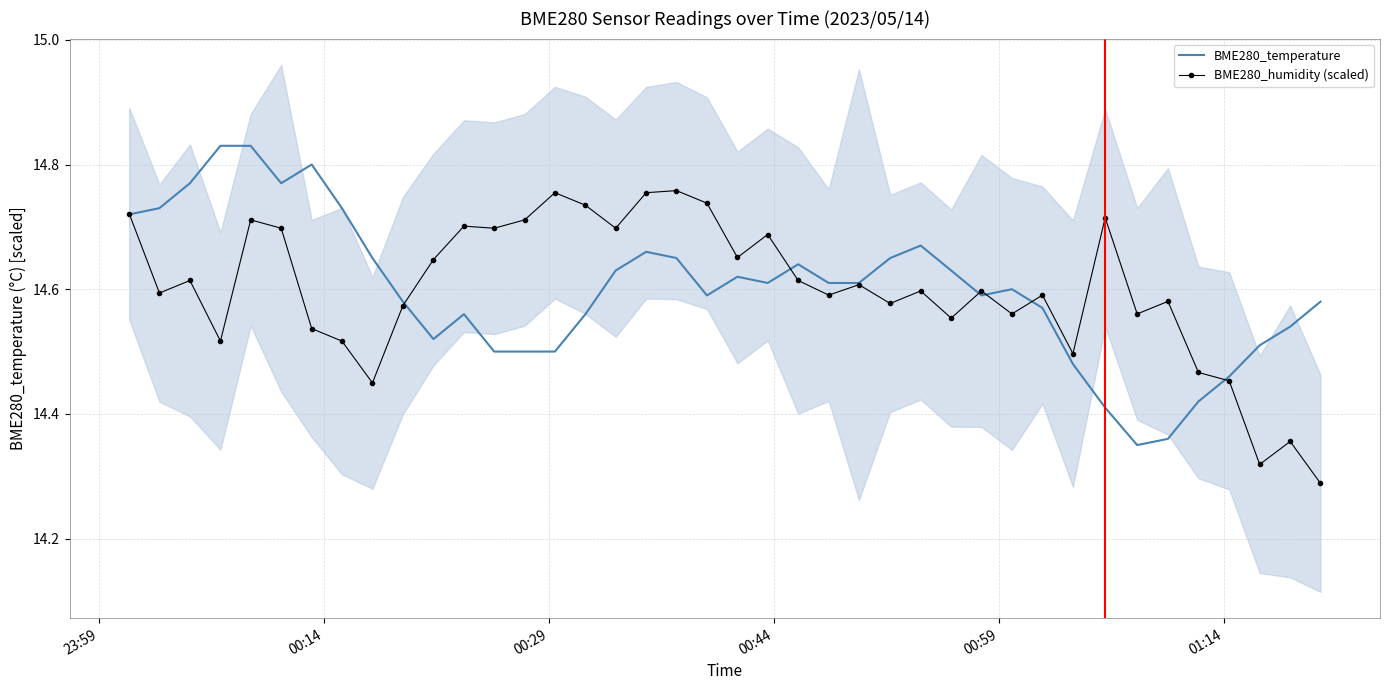

Rank the series by their maximum value, from lowest to highest.

BME280_humidity (scaled), BME280_temperature